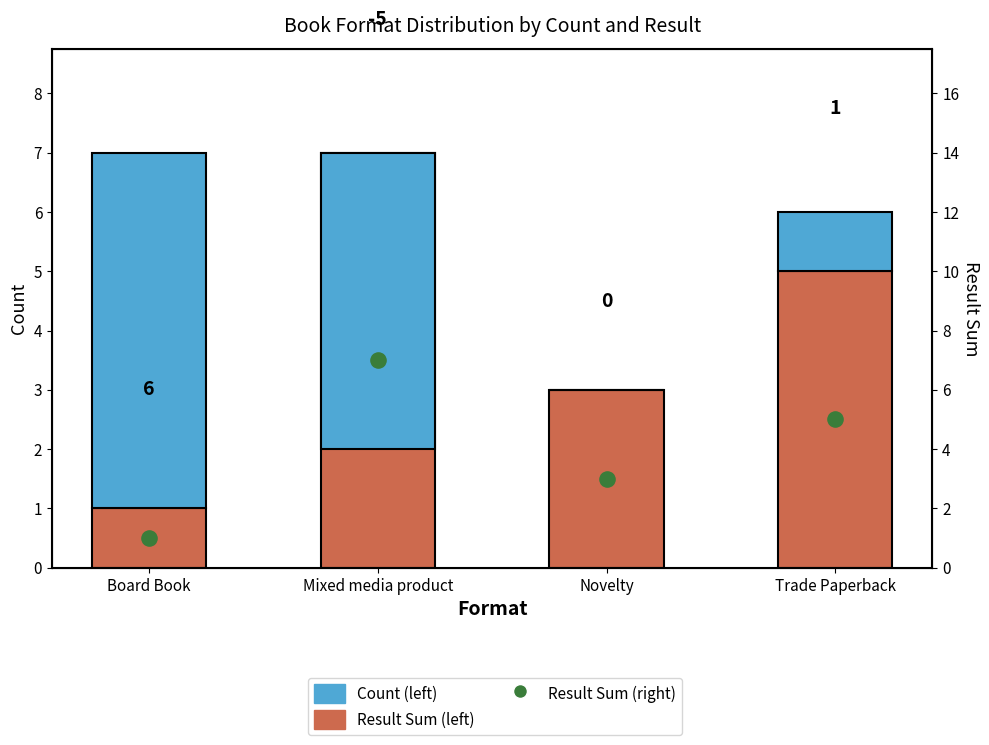

At which category is the sum across all series the highest?

Trade Paperback